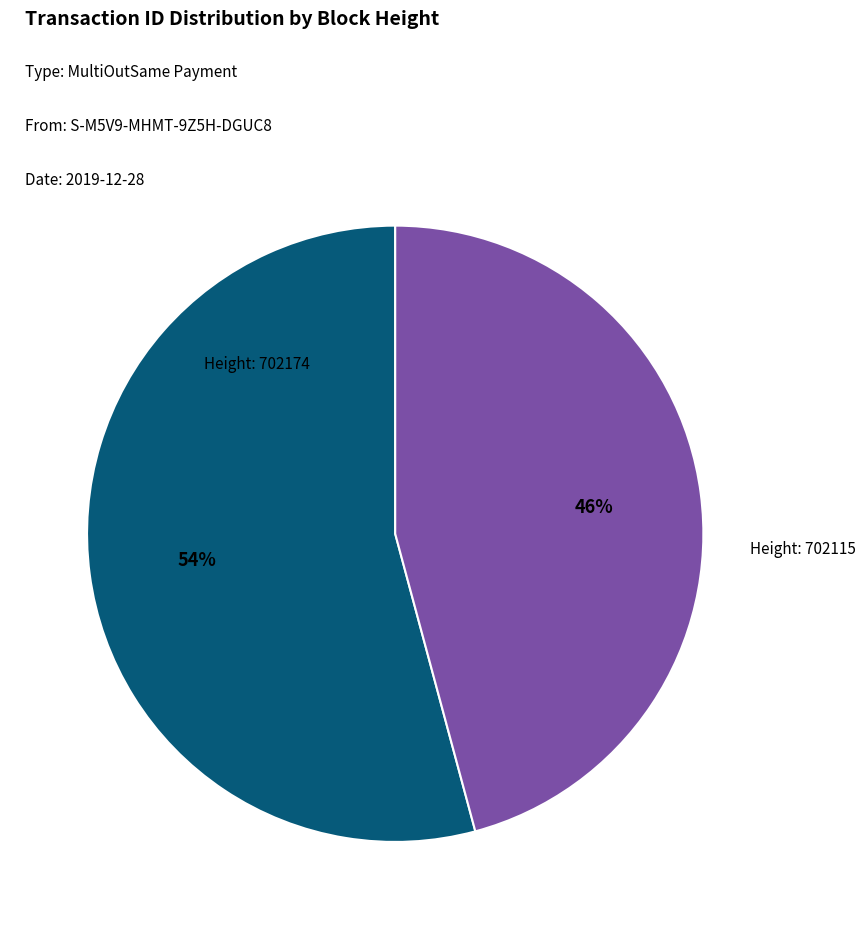

How many slices are in this pie chart?

2